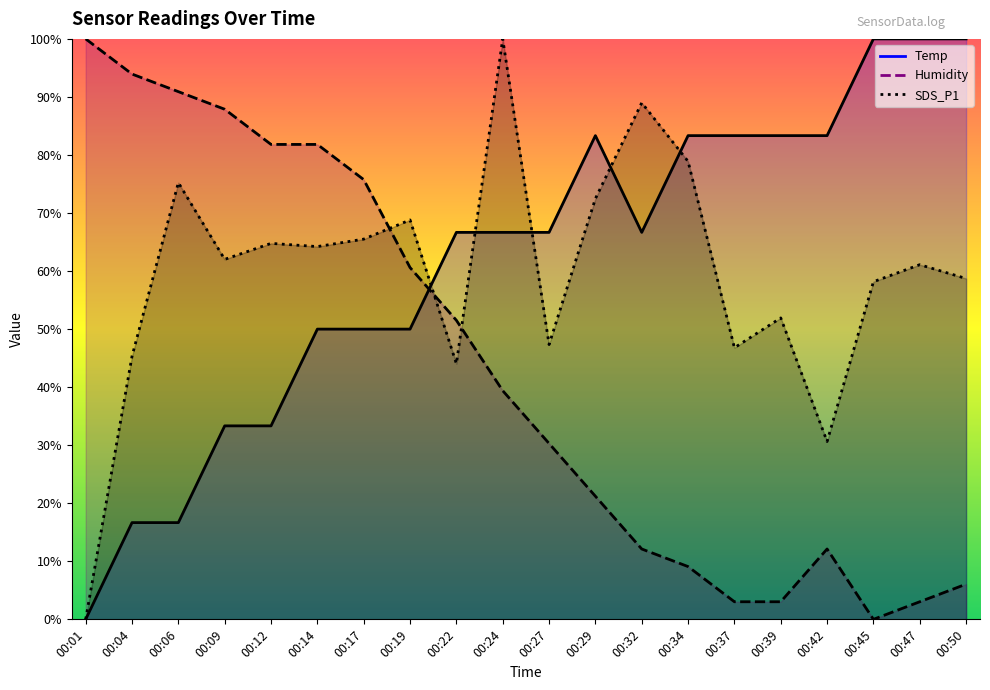

Where do Temp and Humidity first cross each other?

00:19 and 00:22